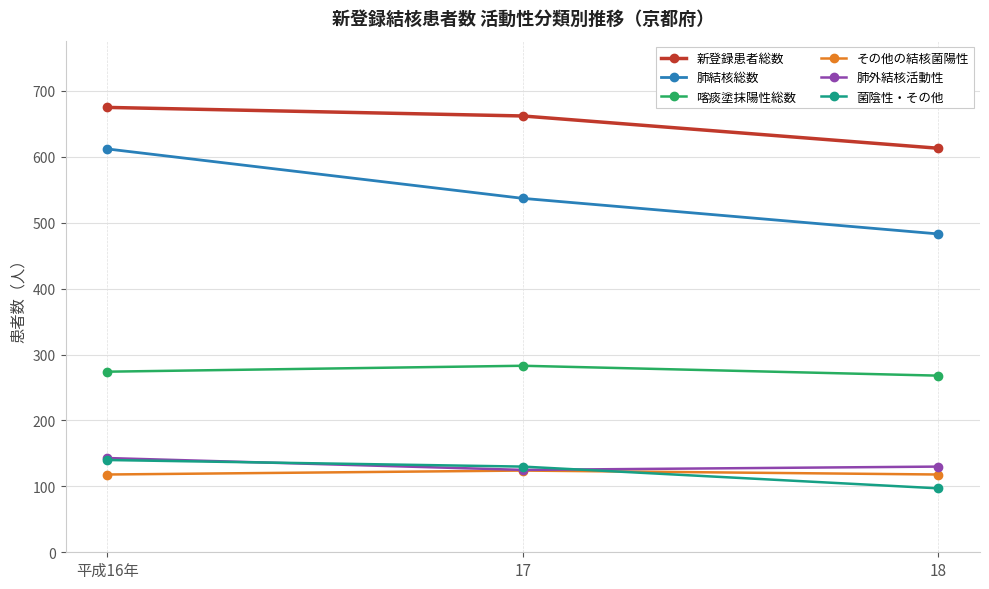

Which series has the widest spread of values?

肺結核総数